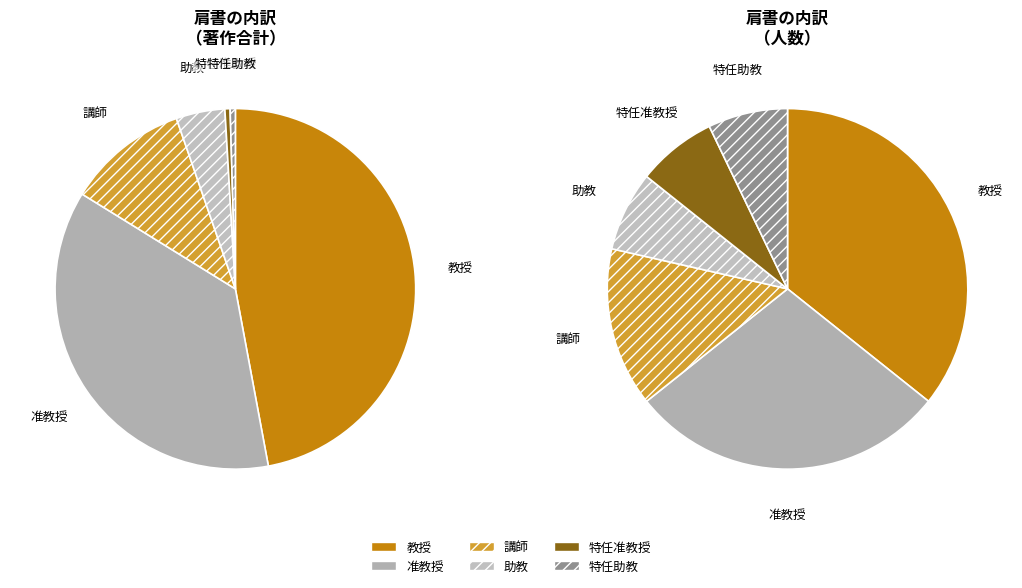

How many slices are in this pie chart?

6